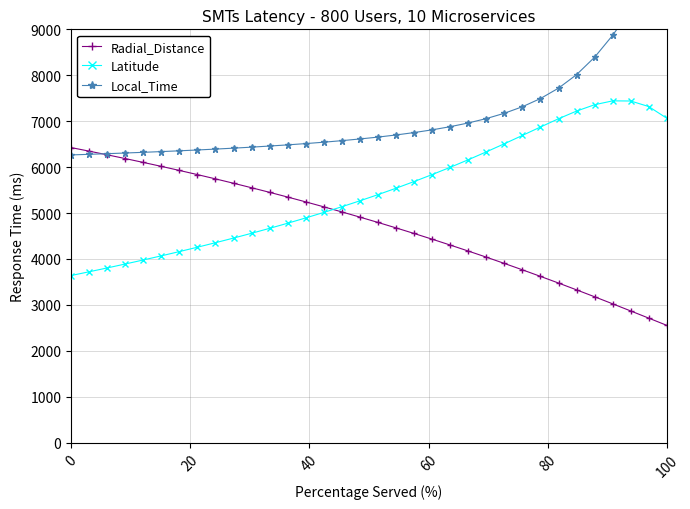

Is it true that Radial_Distance equals 6425.6 at 0?

True